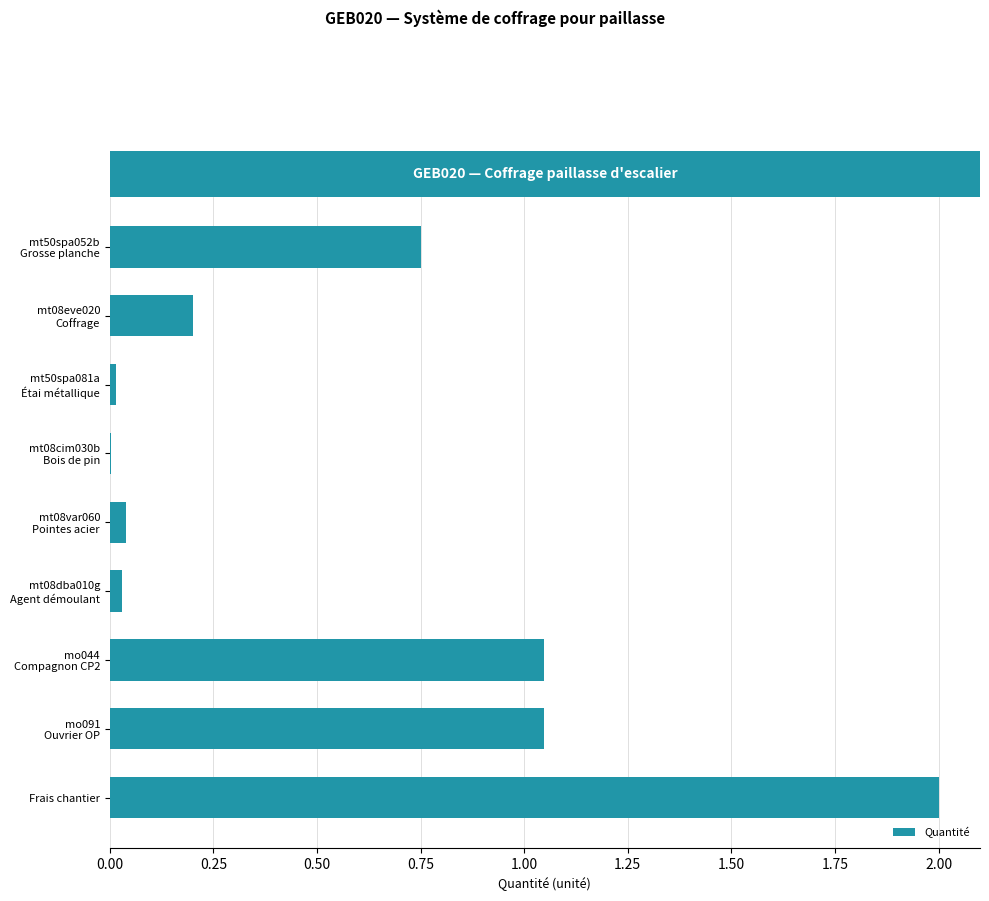

How many data points does each series have?

9